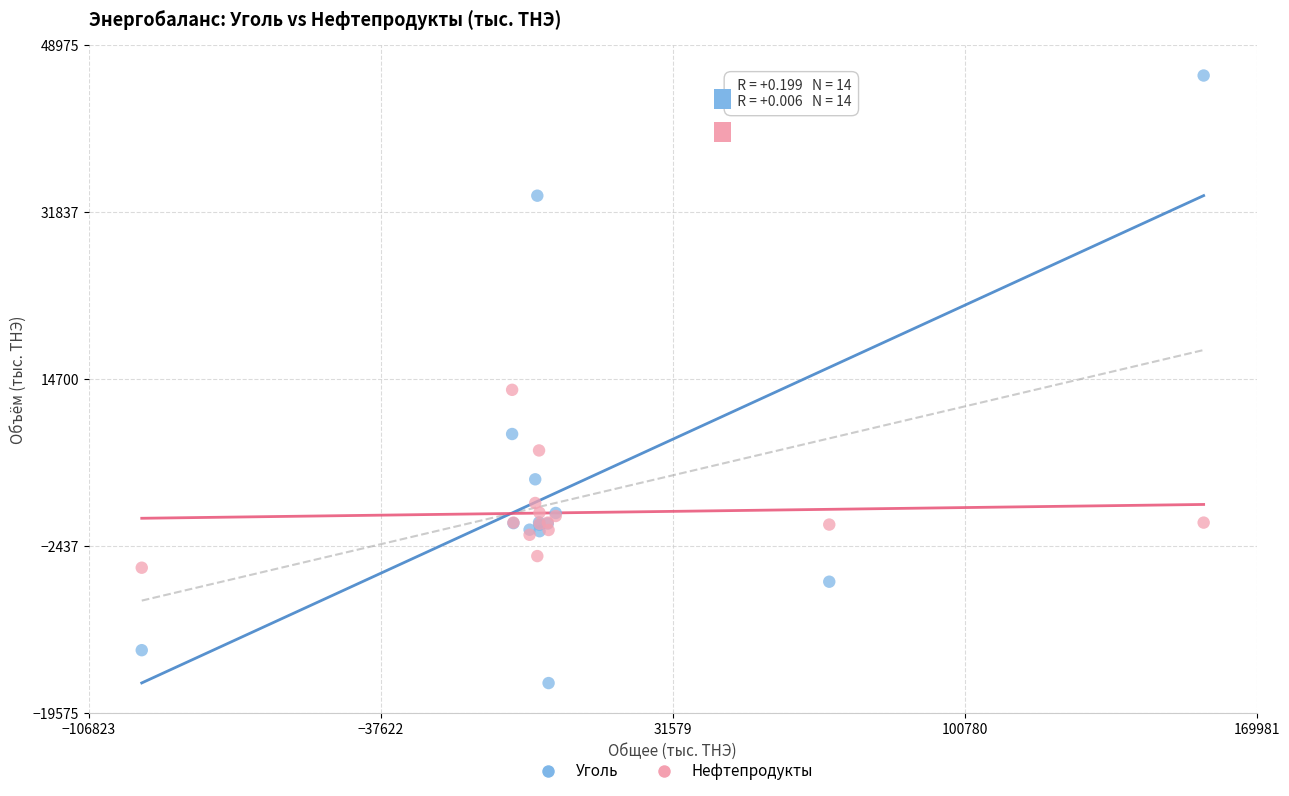

What are all the series names shown in the legend?

Уголь, Нефтепродукты